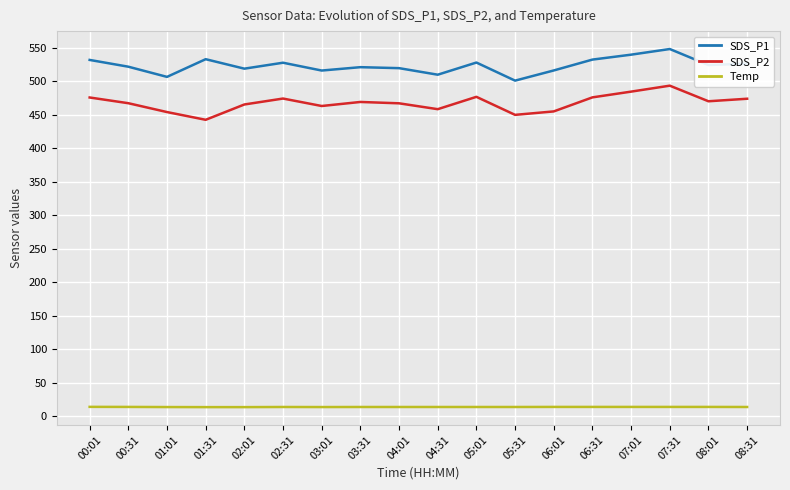

True or false: SDS_P1 and Temp cross at least once.

False